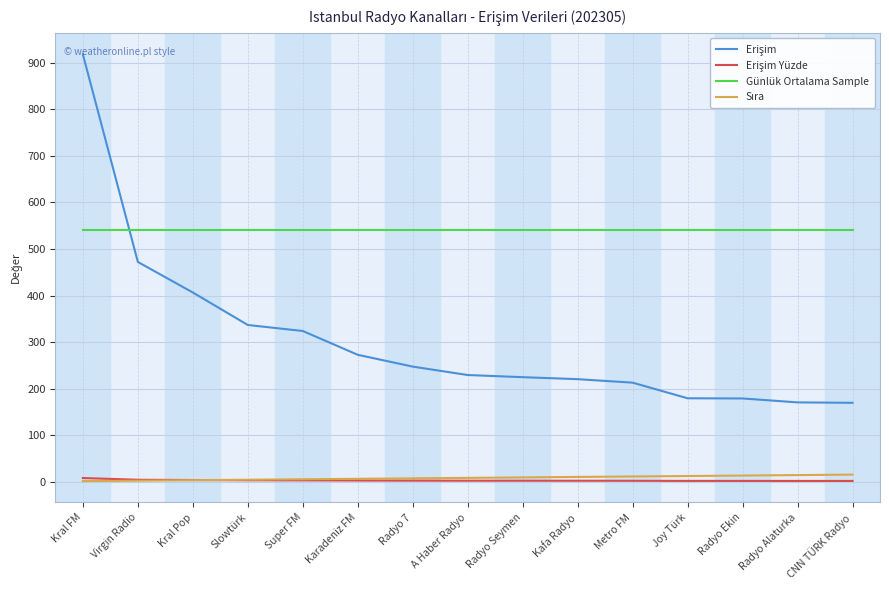

What is the smallest value displayed?

1.0